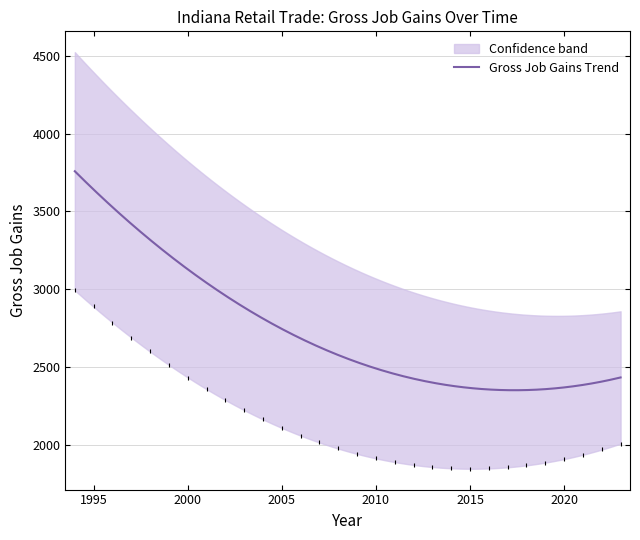

True or false: Gross Job Gains (Expanding) and Gross Job Gains (Opening) intersect in this chart.

False